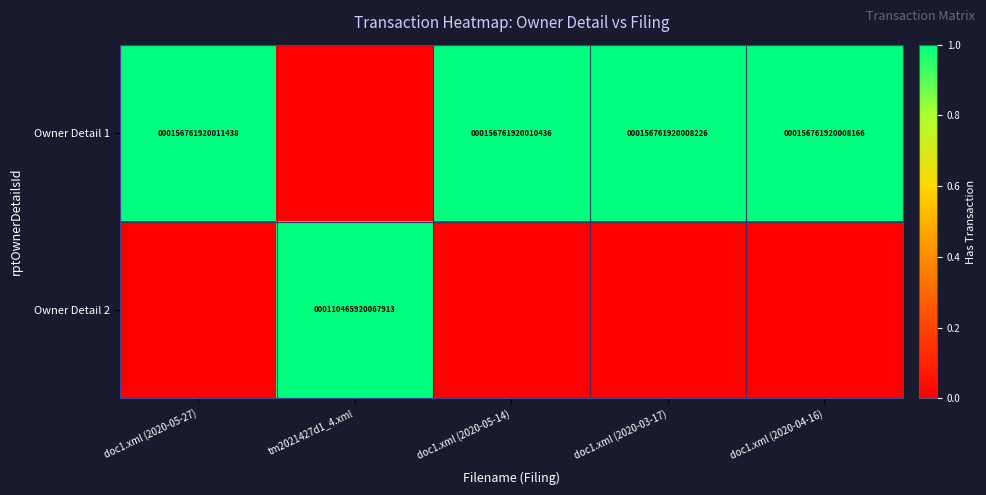

The value of Owner Detail 2 at tm2021427d1_4.xml is 110465920067913. True or false?

True